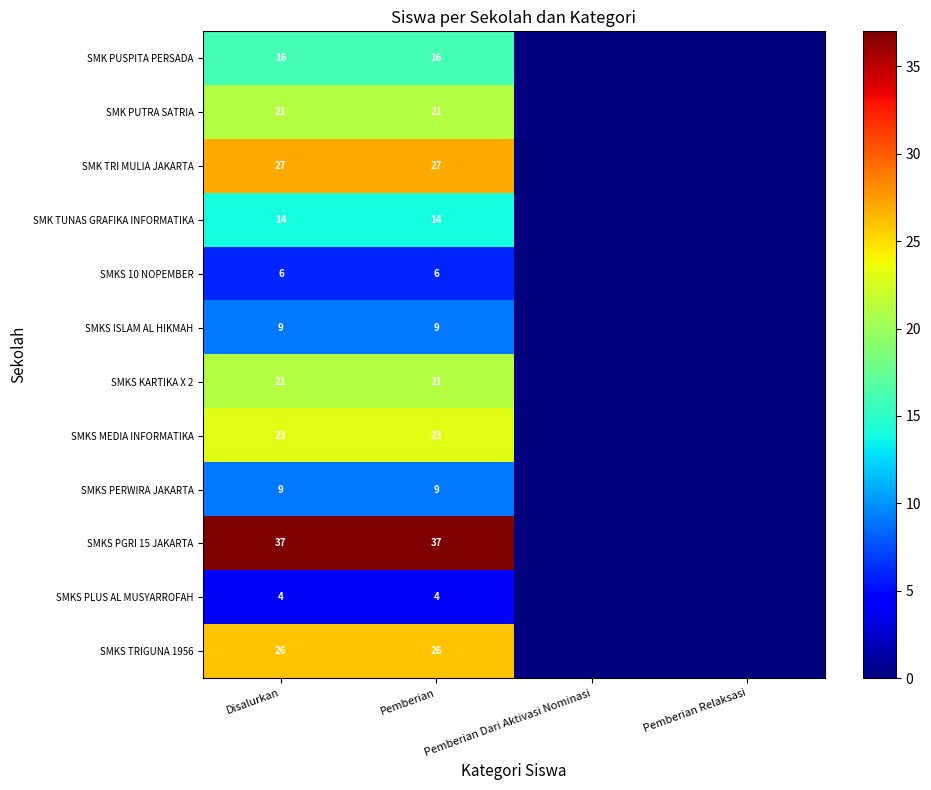

The value of SMK PUSPITA PERSADA at Pemberian is 3. True or false?

False